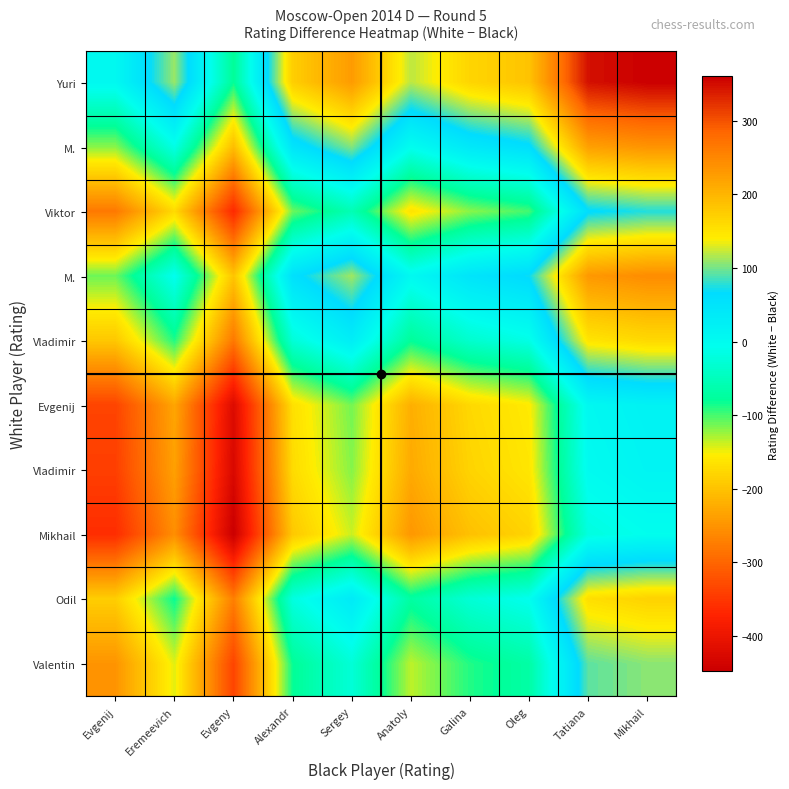

At which category is the sum across all series the highest?

Mikhail